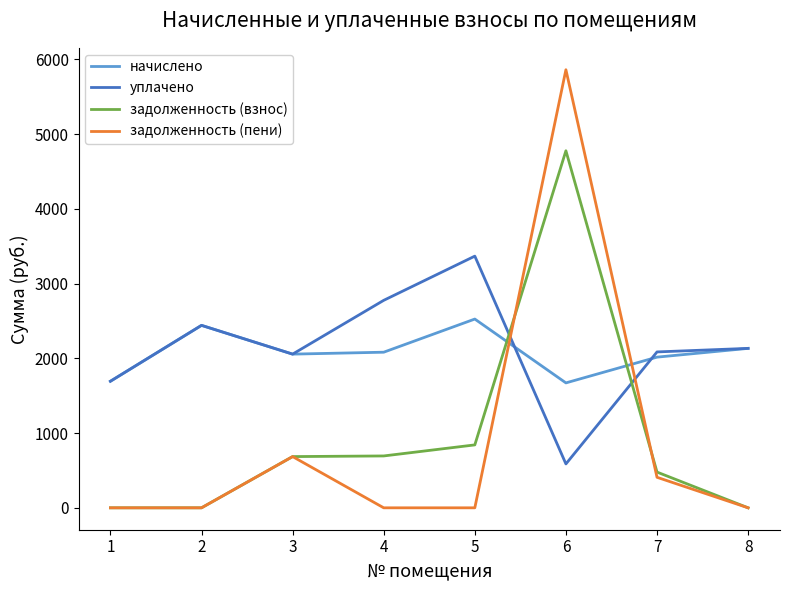

Which series ends up on top after the final intersection of начислено and задолженность (взнос)?

начислено